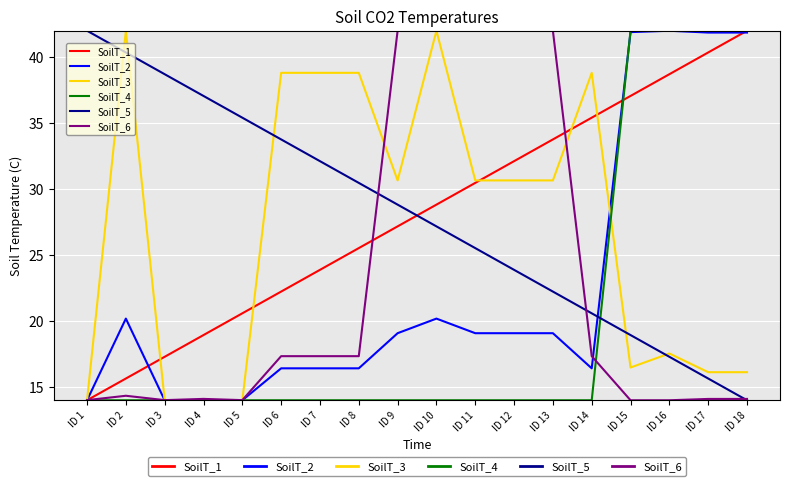

At which category does SoilT_6 reach its first local peak?

ID 2